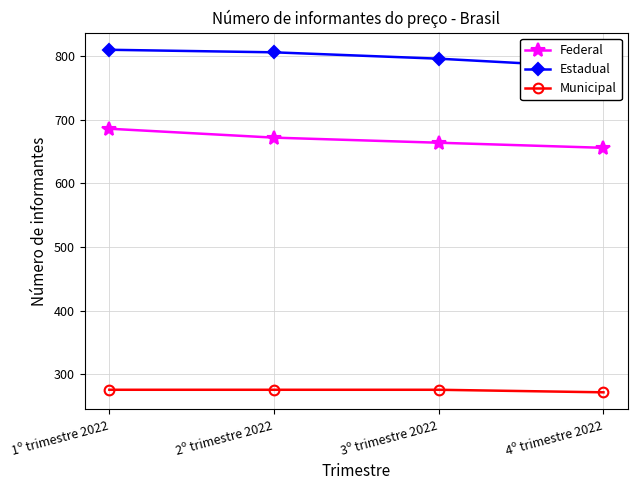

Which series has the largest total across all categories?

Estadual